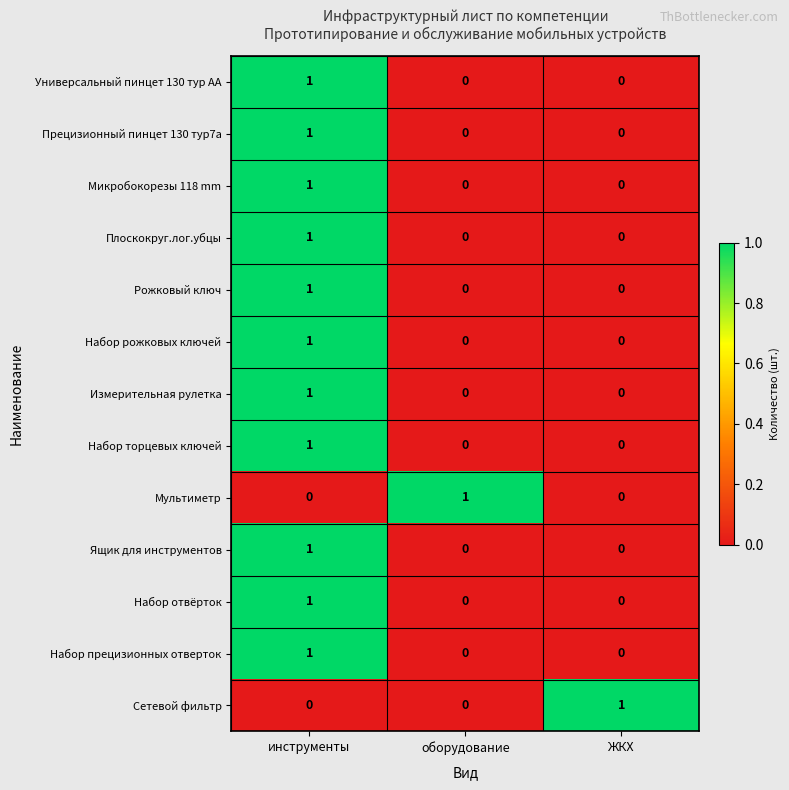

How many data points does each series have?

3